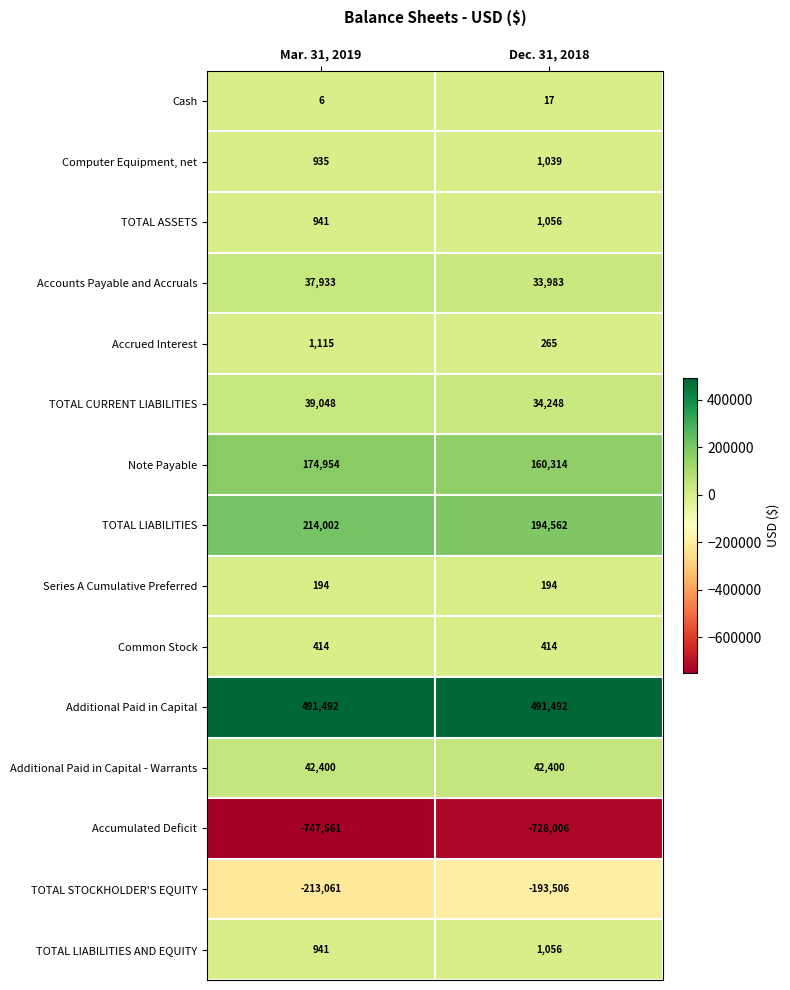

Reading left to right, list all the values displayed in this chart.

Cash: 6	17
Computer Equipment, net: 935	1039
TOTAL ASSETS: 941	1056
Accounts Payable and Accruals: 37933	33983
Accrued Interest: 1115	265
TOTAL CURRENT LIABILITIES: 39048	34248
Note Payable: 174954	160314
TOTAL LIABILITIES: 214002	194562
Series A Cumulative Preferred: 194	194
Common Stock: 414	414
Additional Paid in Capital: 491492	491492
Additional Paid in Capital - Warrants: 42400	42400
Accumulated Deficit: -747561	-728006
TOTAL STOCKHOLDER'S EQUITY: -213061	-193506
TOTAL LIABILITIES AND EQUITY: 941	1056